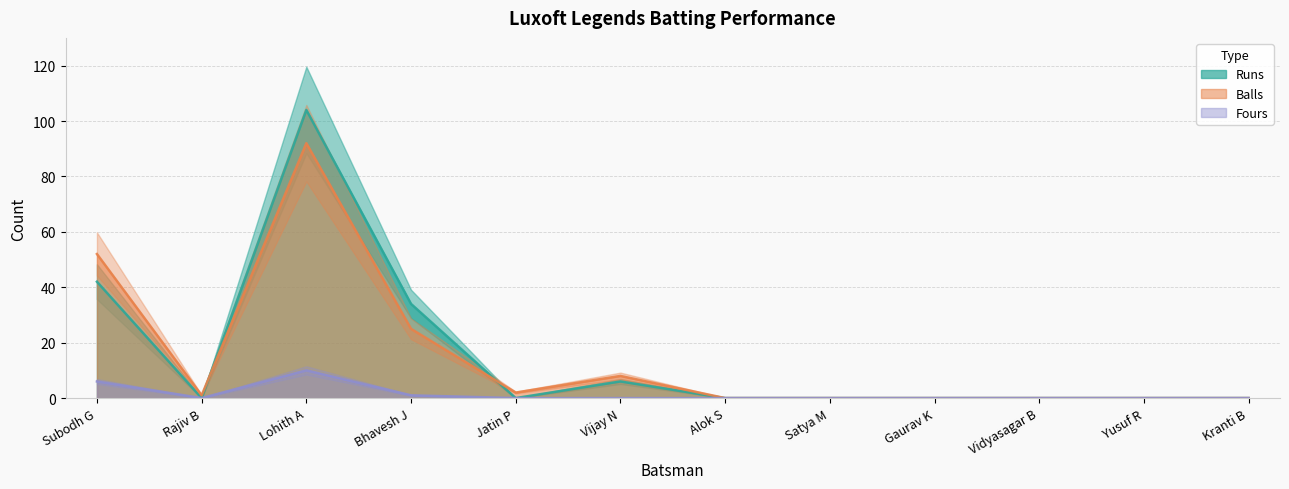

At how many categories does at least one series exceed 79?

1